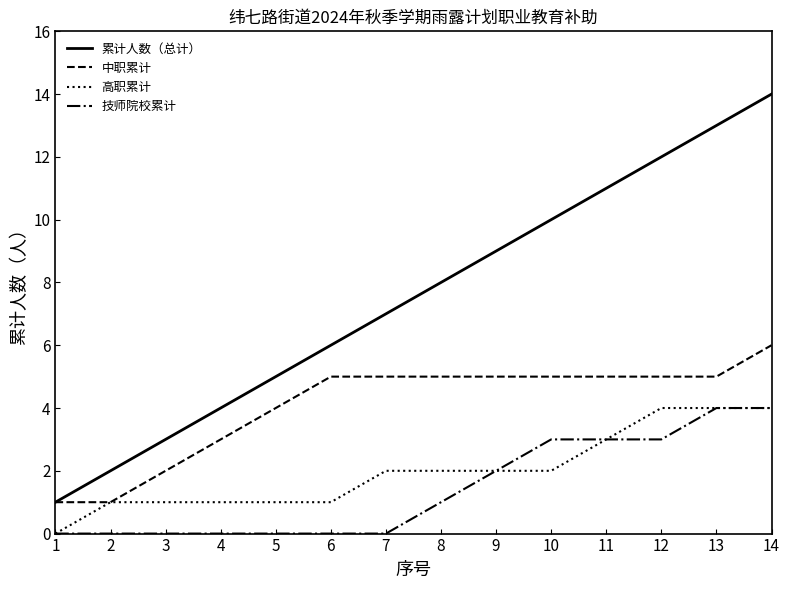

Rank the series at 10 from lowest to highest value.

高职累计, 技师院校累计, 中职累计, 累计人数（总计）